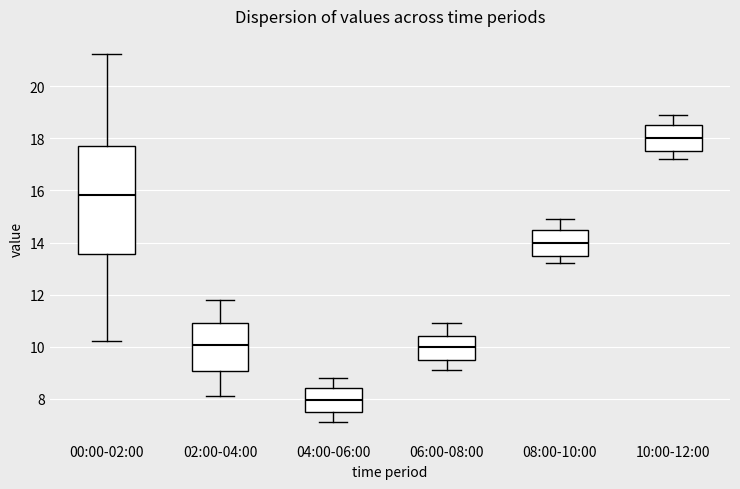

Reading left to right, transcribe this box plot: for each box, give where its median line is, the range the box spans, and where its two whiskers end, as read against the y-axis. The values are not printed on the chart, so give them approximately, as read against the axis.

00:00-02:00: median 15.8, box 13.6 to 17.8, whiskers 10.2 to 21.2
02:00-04:00: median 10.0, box 9.0 to 11.0, whiskers 8.2 to 11.8
04:00-06:00: median 8.0, box 7.6 to 8.4, whiskers 7.2 to 8.8
06:00-08:00: median 10.0, box 9.6 to 10.4, whiskers 9.2 to 11.0
08:00-10:00: median 14.0, box 13.6 to 14.6, whiskers 13.2 to 15.0
10:00-12:00: median 18.0, box 17.6 to 18.6, whiskers 17.2 to 19.0